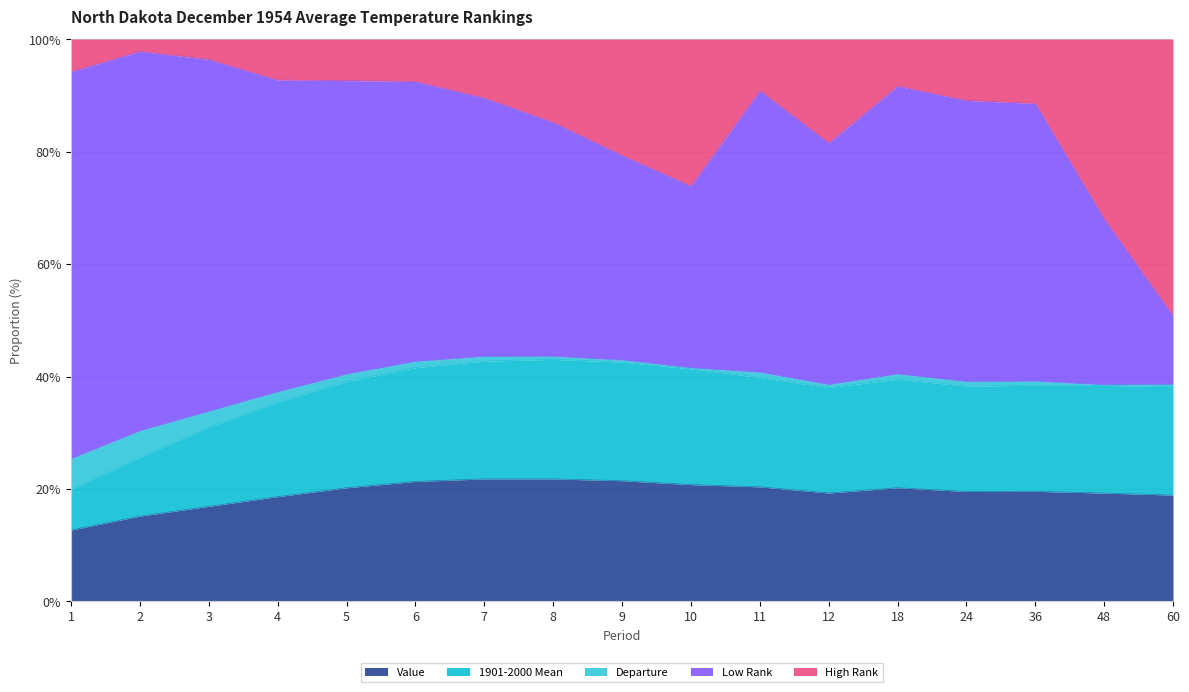

True or false: Value has more than 0 points higher than both neighbors.

True